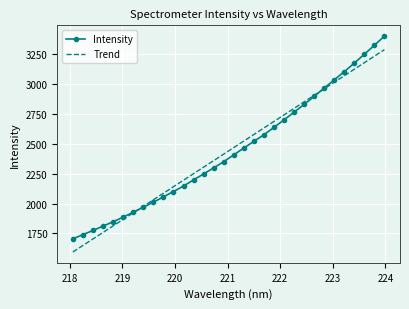

Which series has the largest range (max minus min)?

Intensity